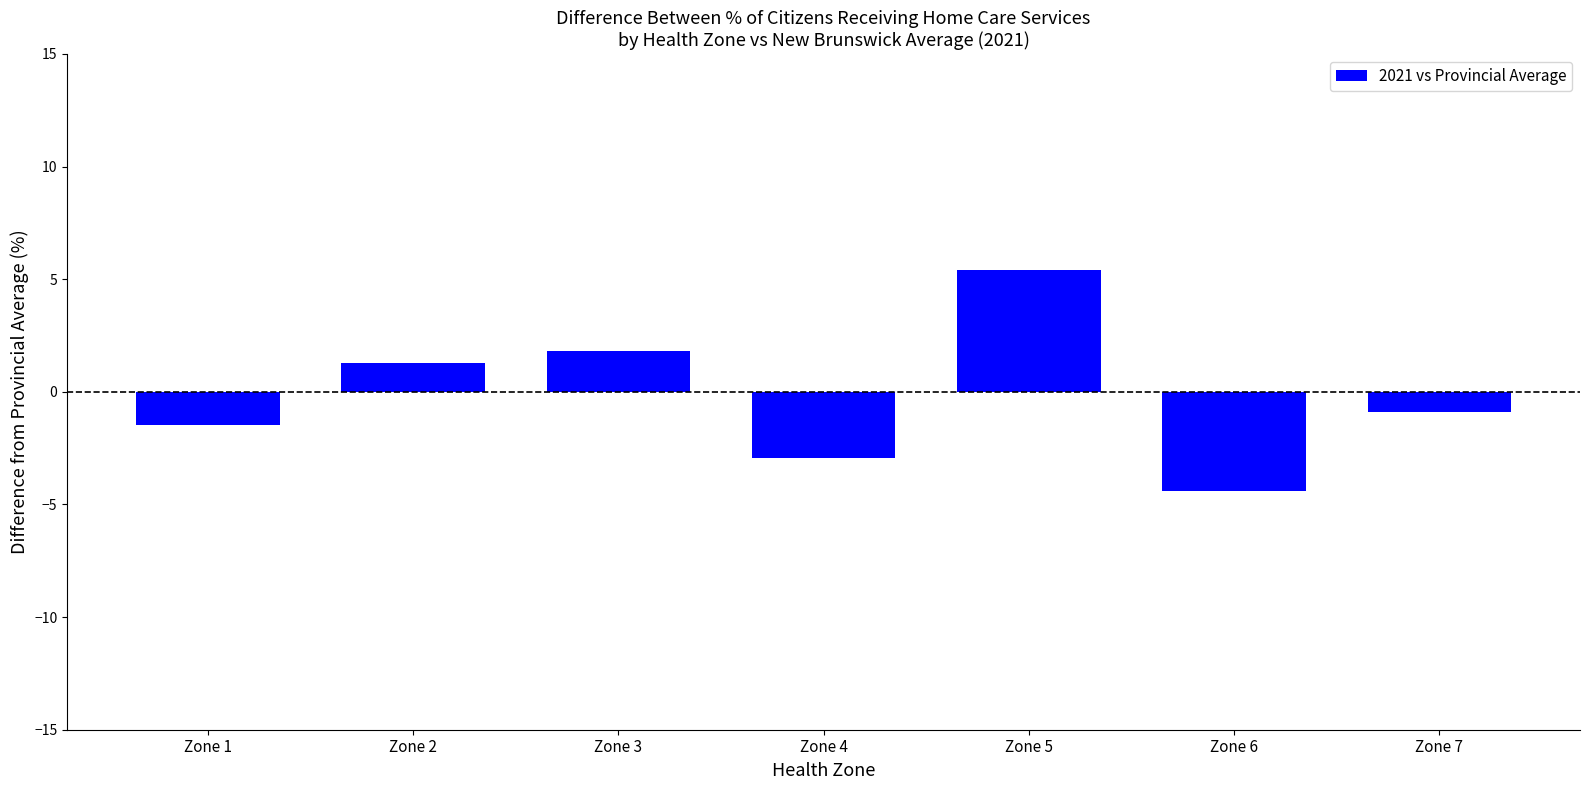

What is the minimum value shown in the chart?

-4.4